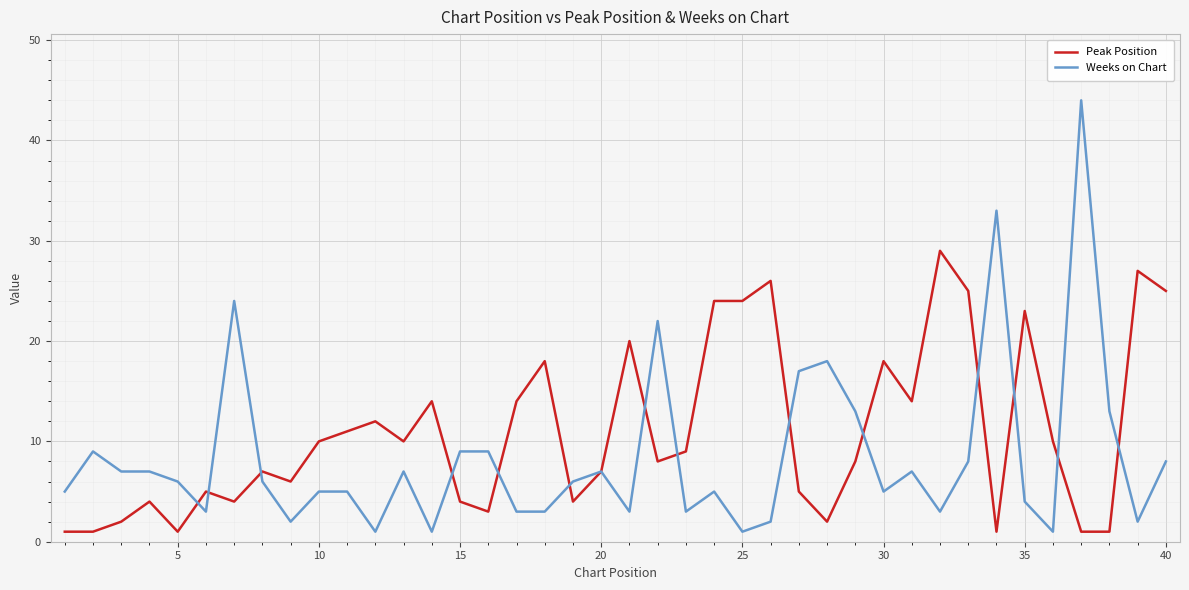

List the series in order of their peak value, lowest first.

Peak Position, Weeks on Chart